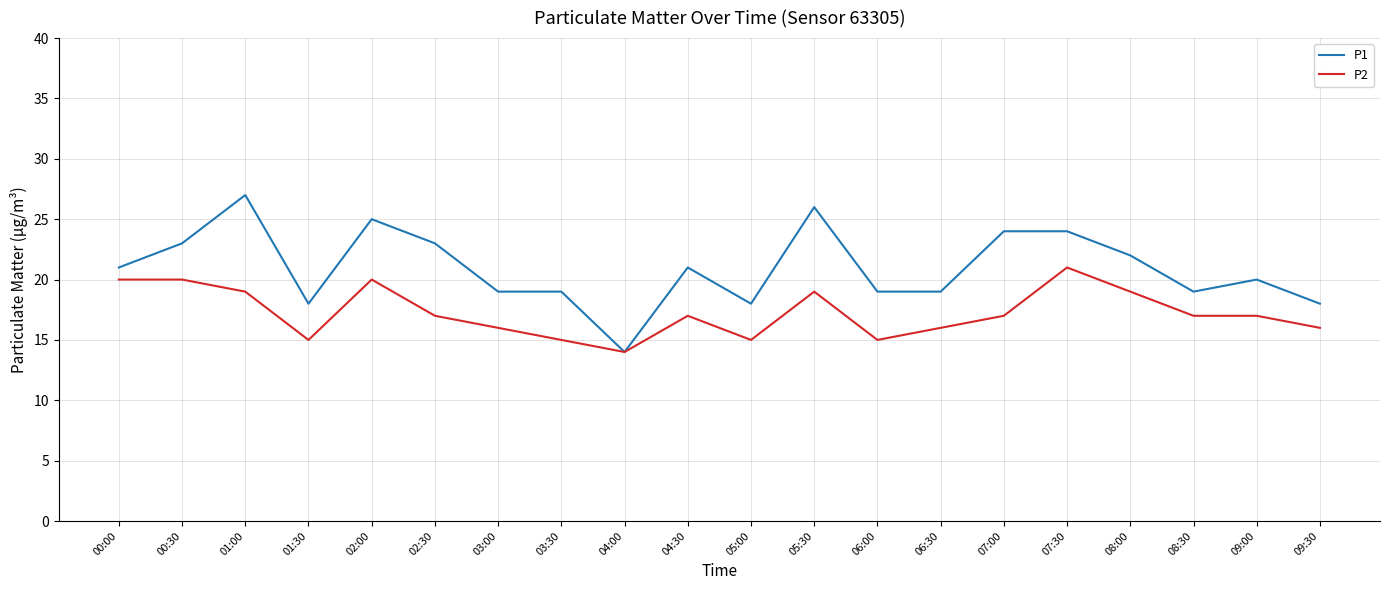

Is it true that P2 equals 17 at 02:30?

True